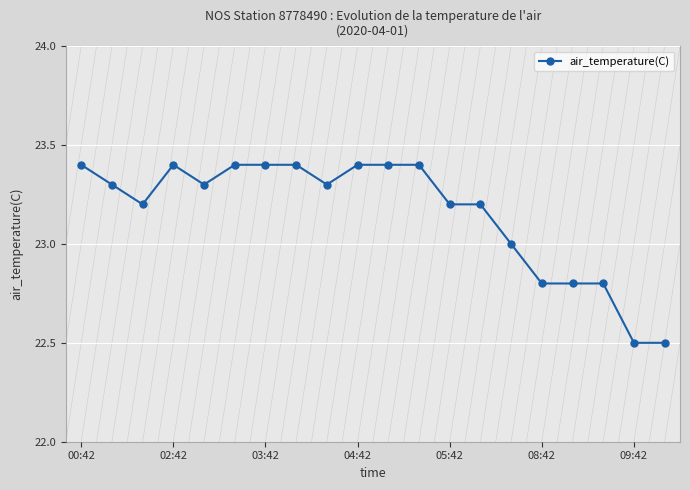

Where is the first local maximum for air_temperature(C)?

02:42